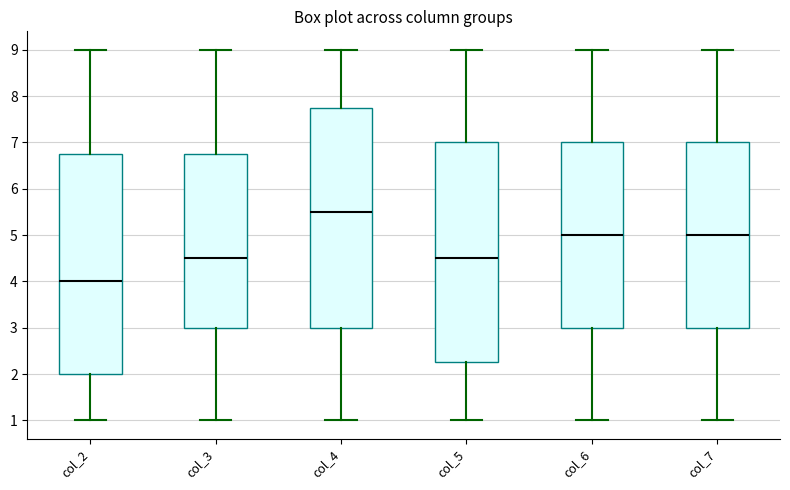

Reading left to right, transcribe this box plot: for each box, give where its median line is, the range the box spans, and where its two whiskers end, as read against the y-axis. The values are not printed on the chart, so give them approximately, as read against the axis.

col_2: median 4.0, box 2.0 to 6.8, whiskers 1.0 to 9.0
col_3: median 4.5, box 3.0 to 6.8, whiskers 1.0 to 9.0
col_4: median 5.5, box 3.0 to 7.8, whiskers 1.0 to 9.0
col_5: median 4.5, box 2.3 to 7.0, whiskers 1.0 to 9.0
col_6: median 5.0, box 3.0 to 7.0, whiskers 1.0 to 9.0
col_7: median 5.0, box 3.0 to 7.0, whiskers 1.0 to 9.0